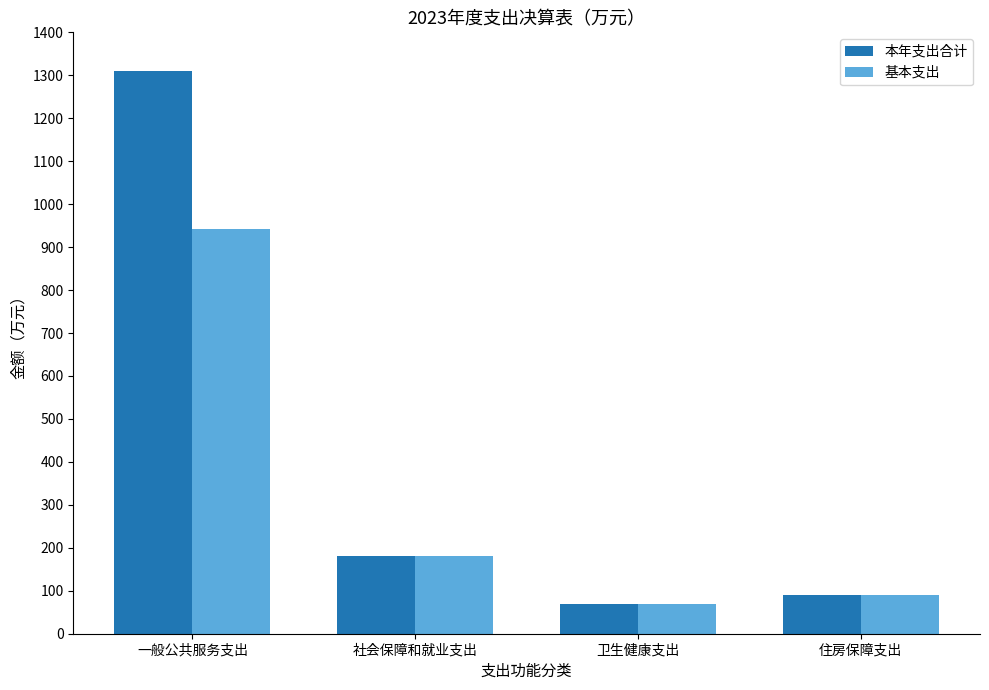

Is the value of 基本支出 at 住房保障支出 greater than the value of 本年支出合计 at 社会保障和就业支出?

No